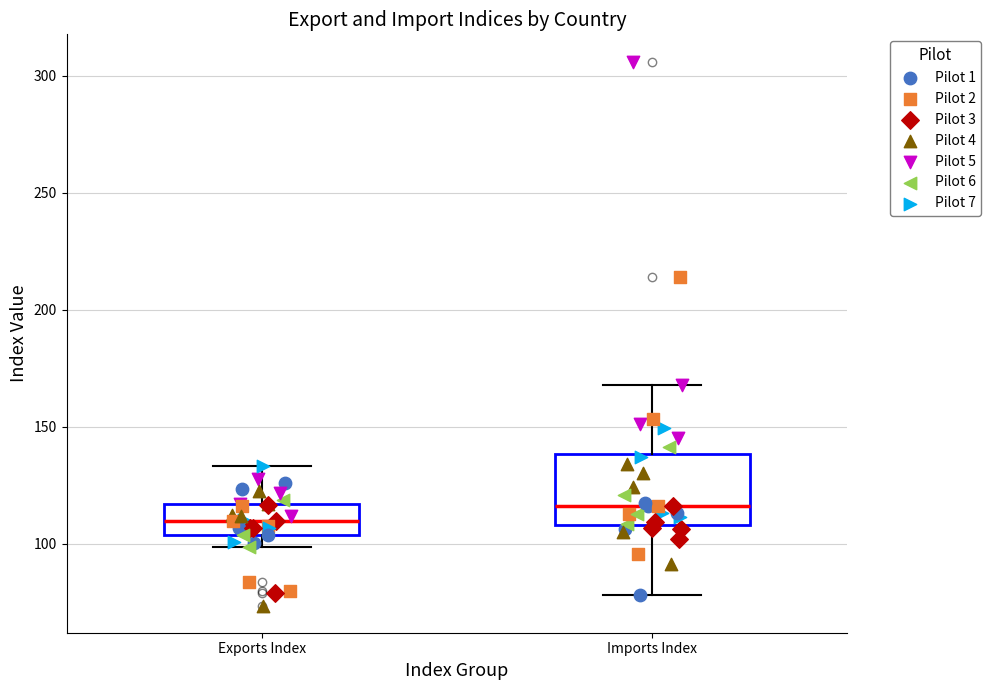

Reading left to right, transcribe this box plot: for each box, give where its median line is, the range the box spans, and where its two whiskers end, as read against the y-axis. The values are not printed on the chart, so give them approximately, as read against the axis.

Exports Index: median 110, box 105 to 115, whiskers 100 to 135
Imports Index: median 115, box 110 to 140, whiskers 80 to 170